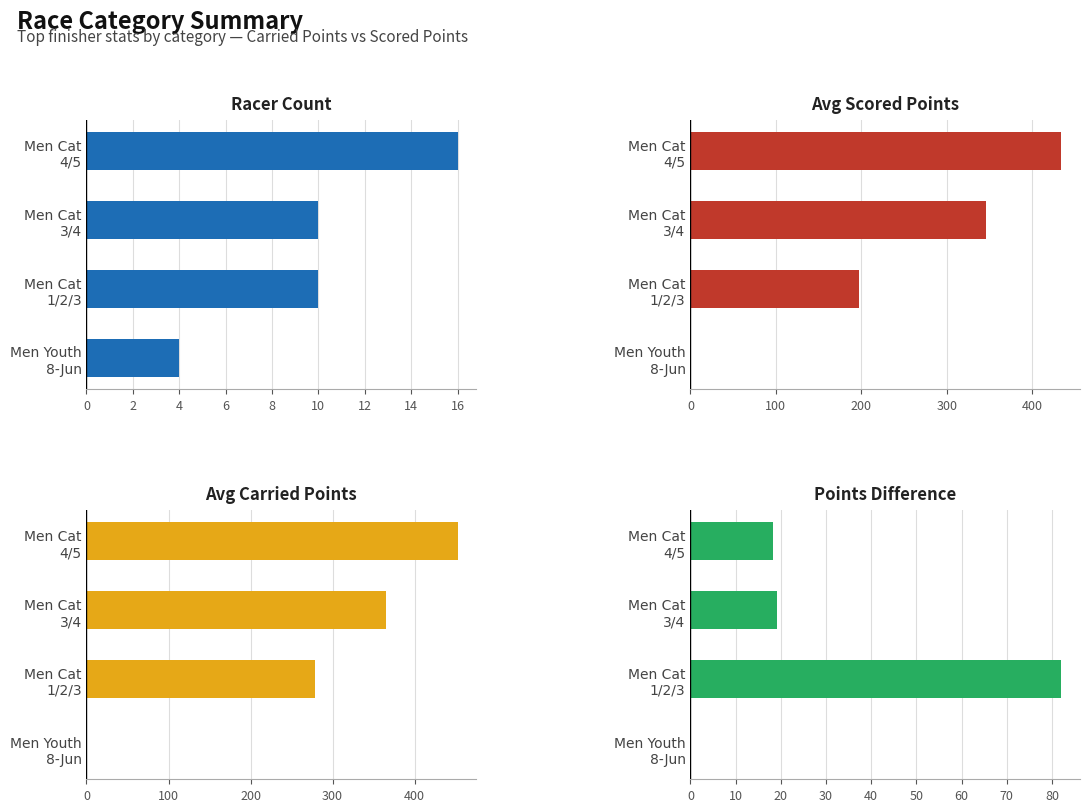

What is the sum of the Racer Count values at Men Cat 3/4 and Men Cat 1/2/3?

20.0